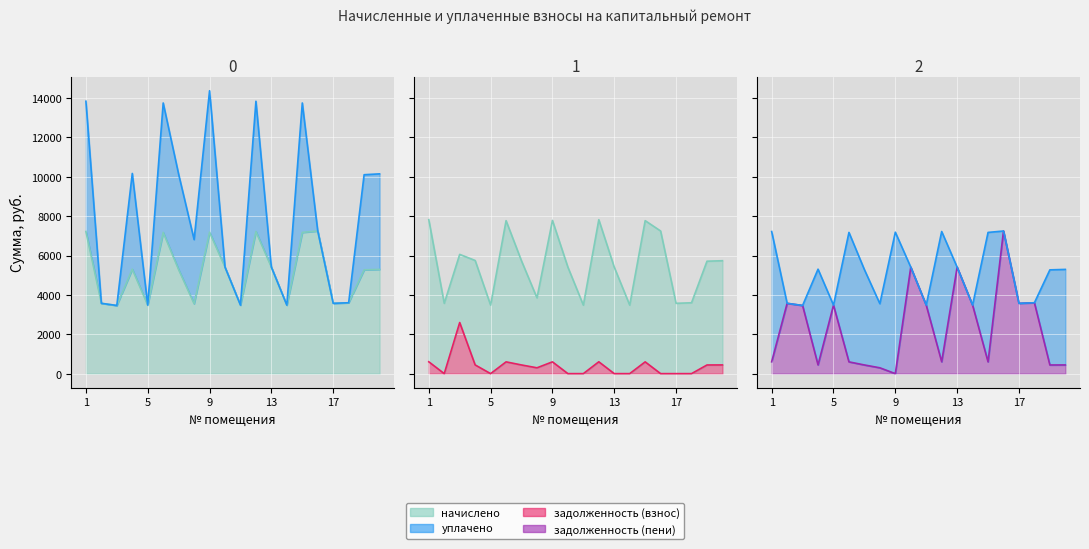

At which label does начислено first exceed 5295?

1